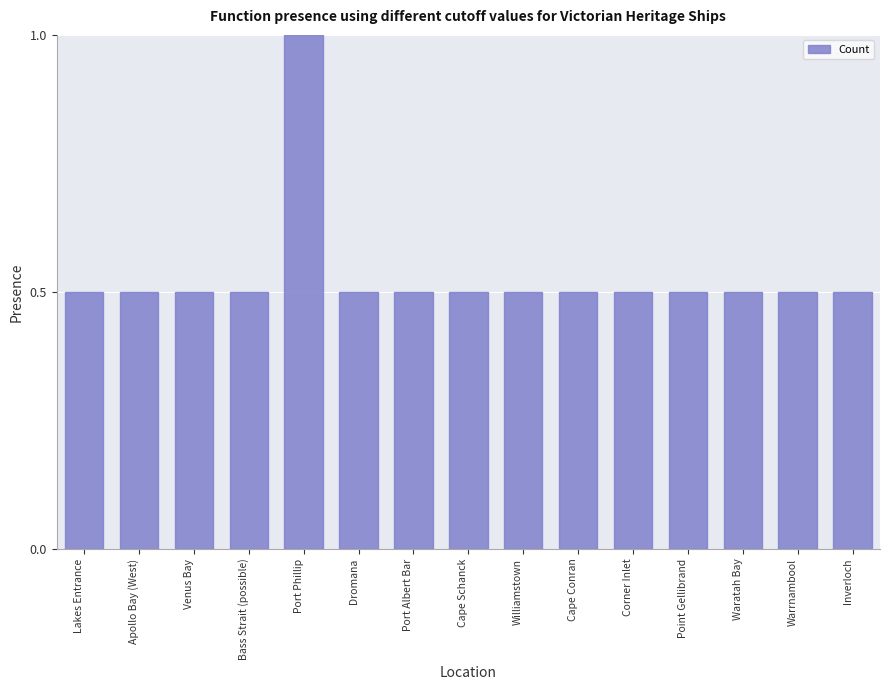

Reading left to right, extract all data points from this chart.

Lakes Entrance=0.5	Apollo Bay (West)=0.5	Venus Bay=0.5	Bass Strait (possible)=0.5	Port Phillip=1.0	Dromana=0.5	Port Albert Bar=0.5	Cape Schanck=0.5	Williamstown=0.5	Cape Conran=0.5	Corner Inlet=0.5	Point Gellibrand=0.5	Waratah Bay=0.5	Warrnambool=0.5	Inverloch=0.5